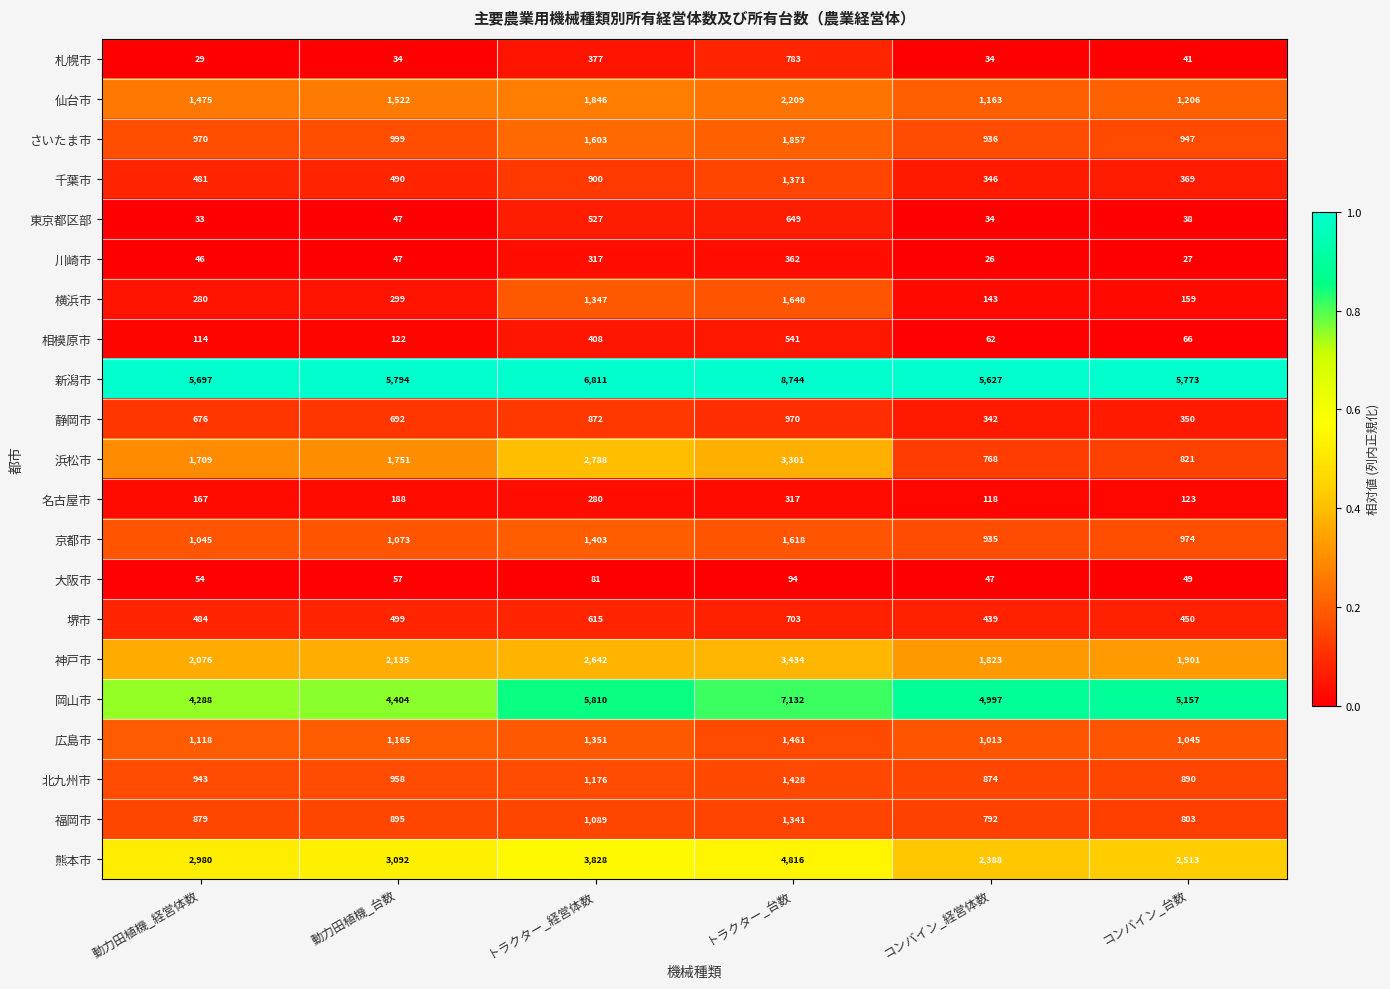

True or false: 仙台市 has a value of 1846 at トラクター_経営体数.

True